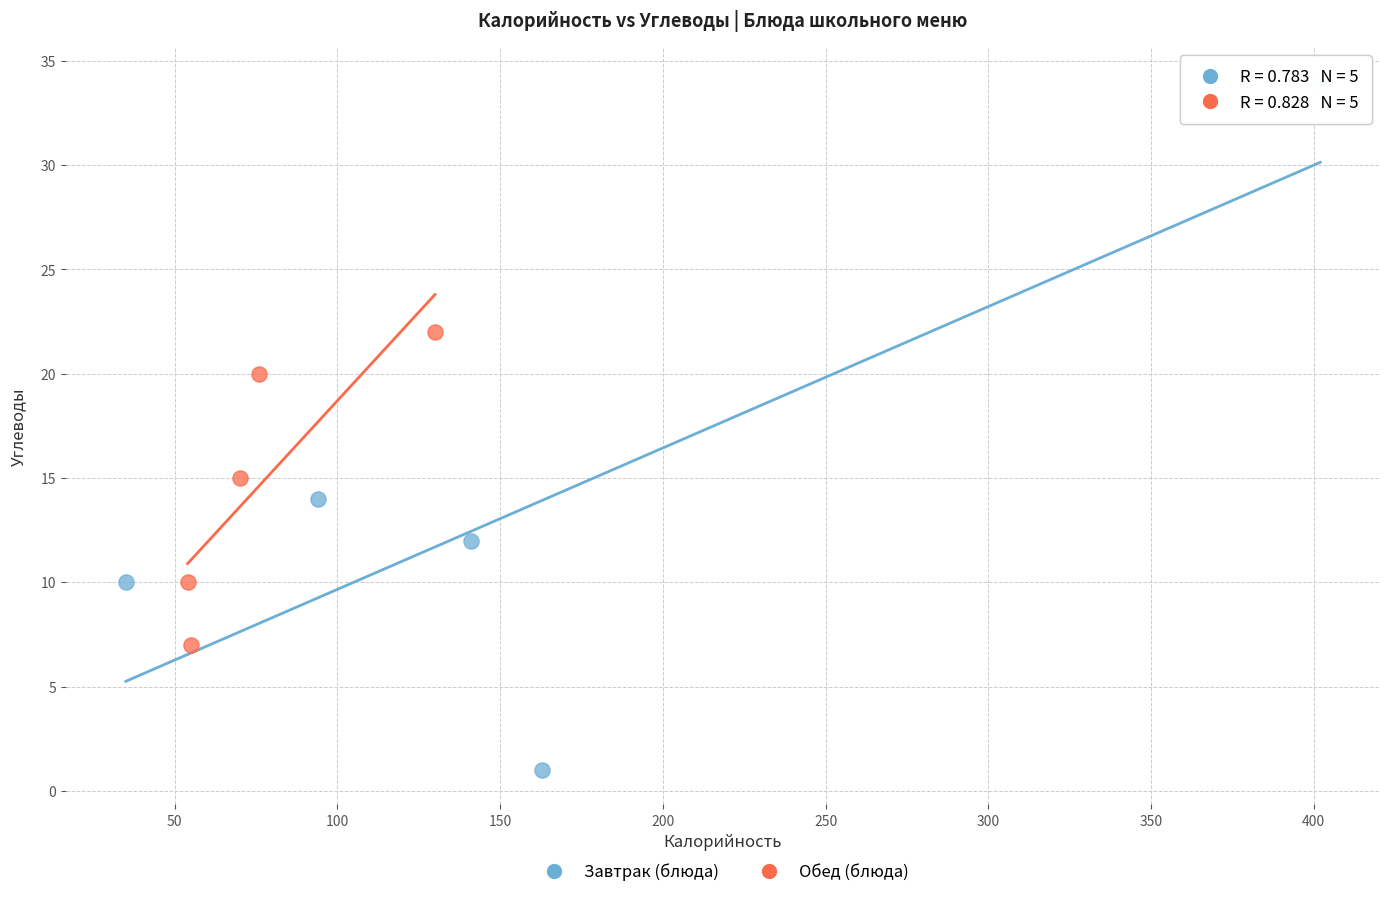

Which series reaches the minimum Y coordinate?

Завтрак (блюда)